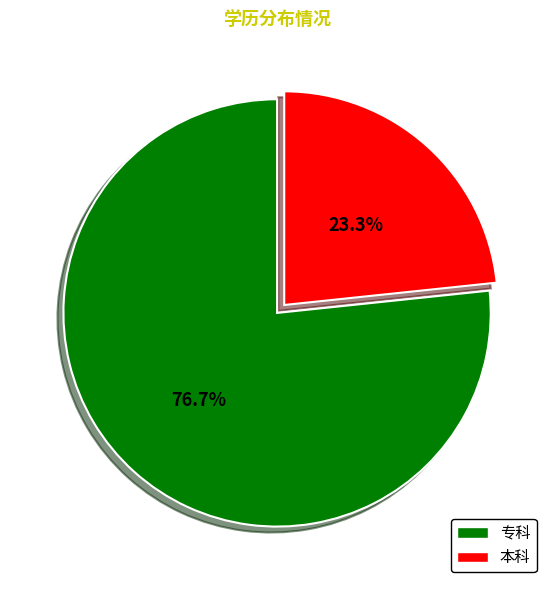

What is the smallest slice in the pie chart?

本科